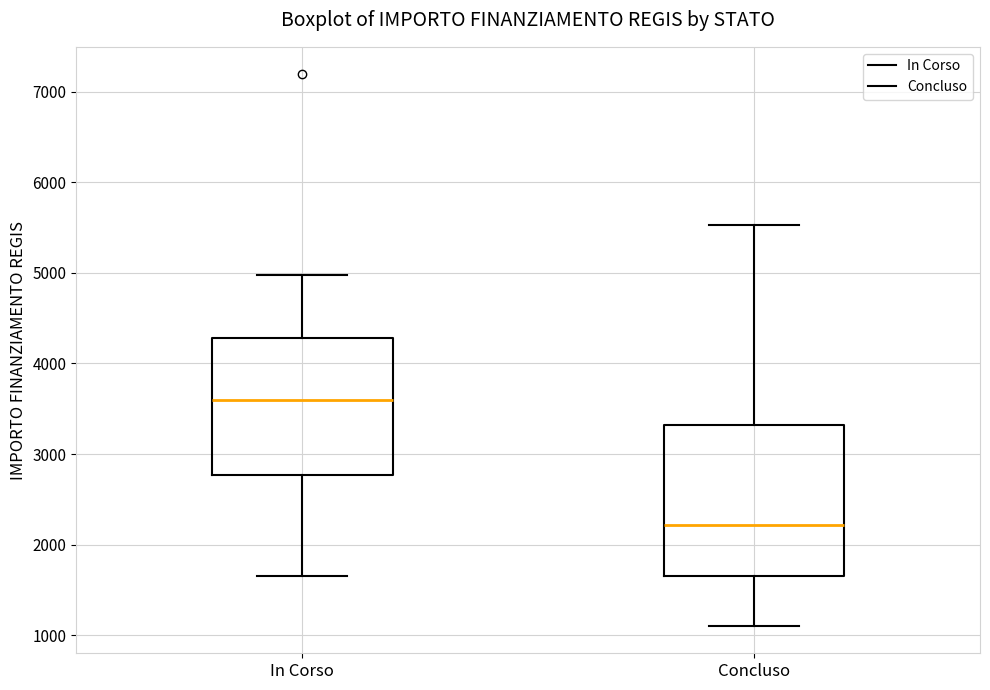

Comparing the boxes themselves (not the whiskers), which one is the tallest?

Concluso